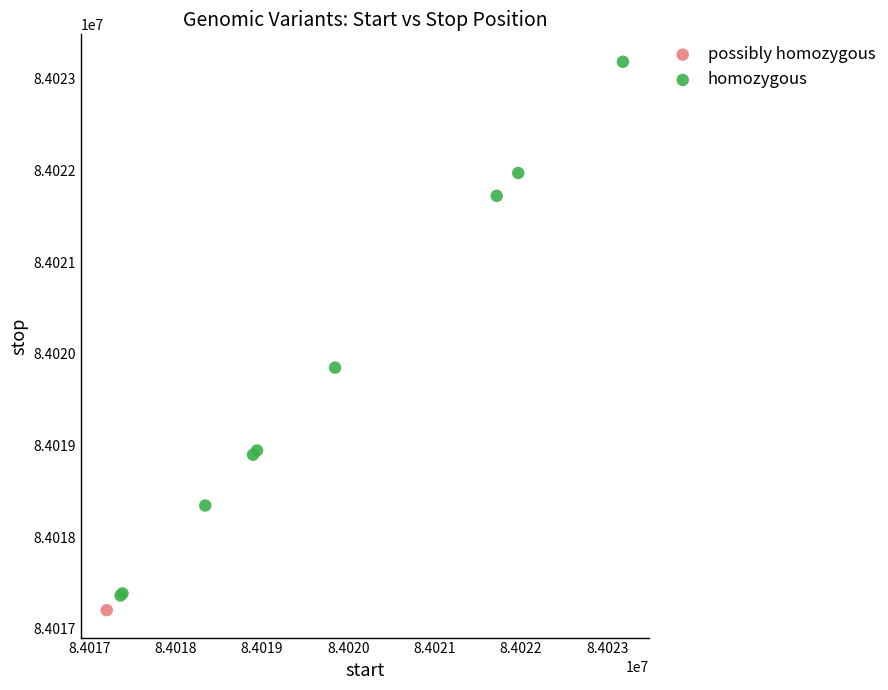

What are all the series names shown in the legend?

possibly homozygous, homozygous